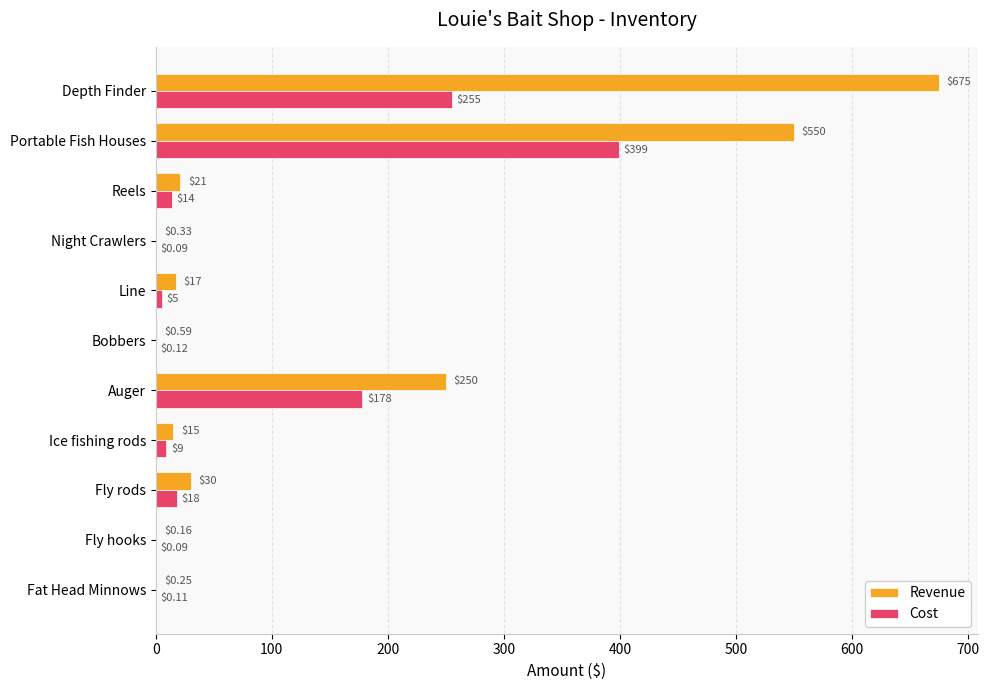

At which label does Revenue reach its peak?

Depth Finder